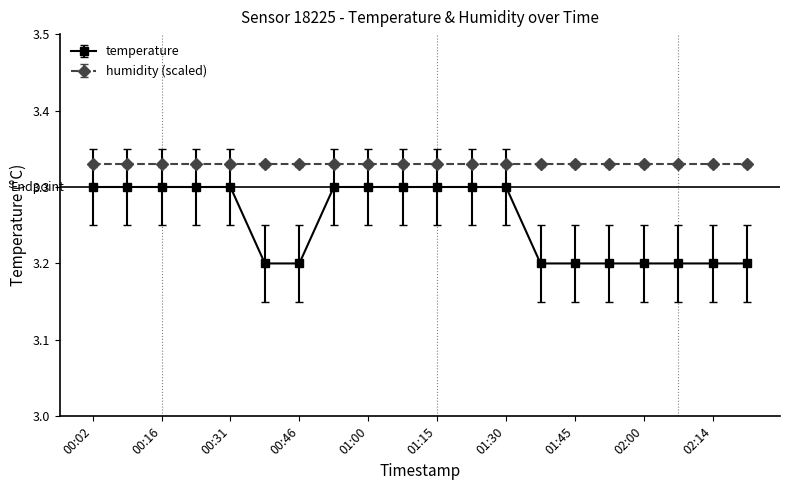

Which series has the widest spread of values?

temperature